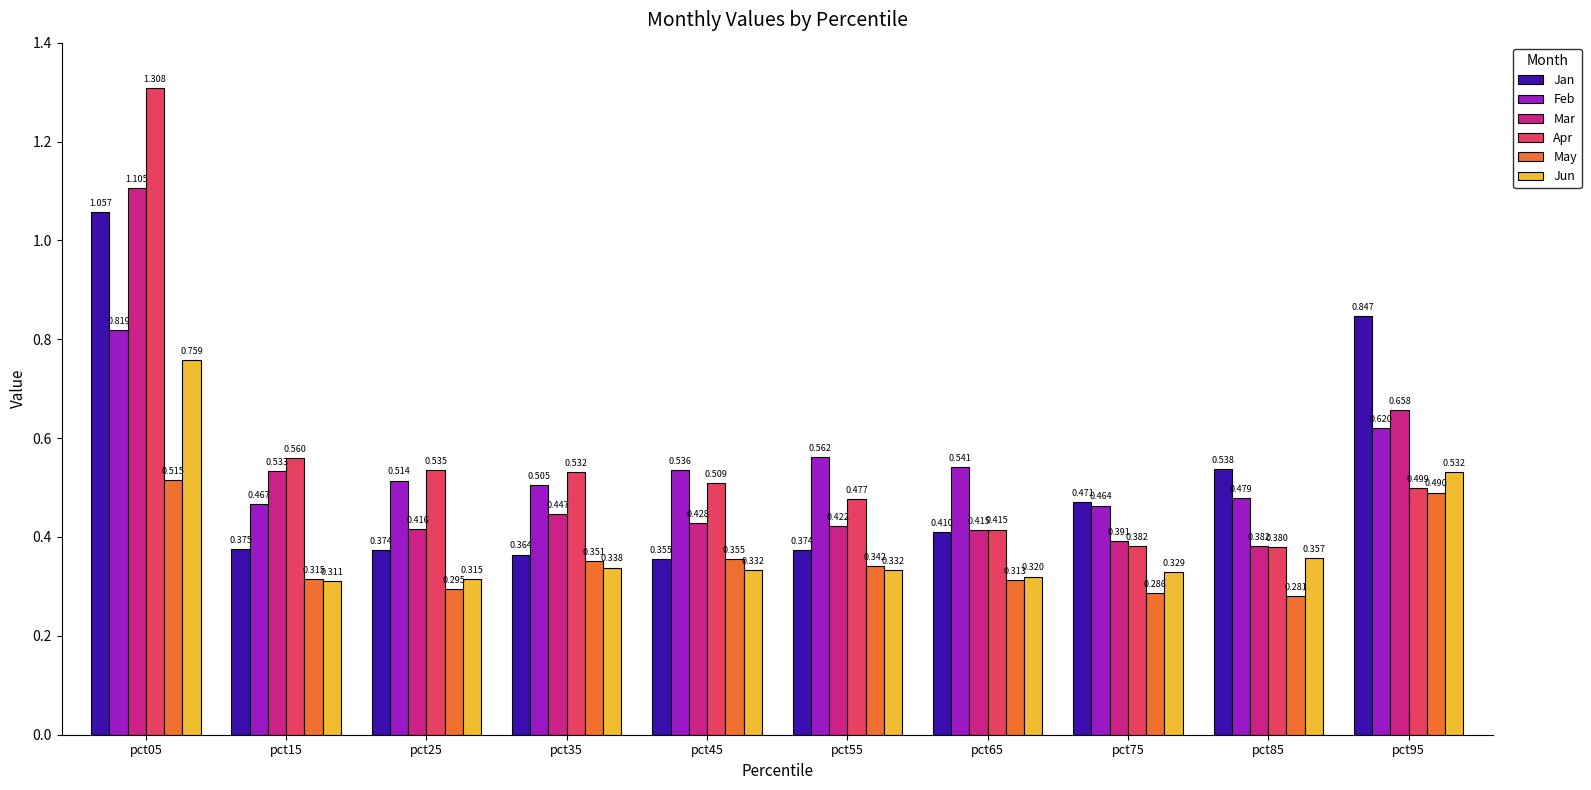

At which category is the sum across all series the highest?

pct05